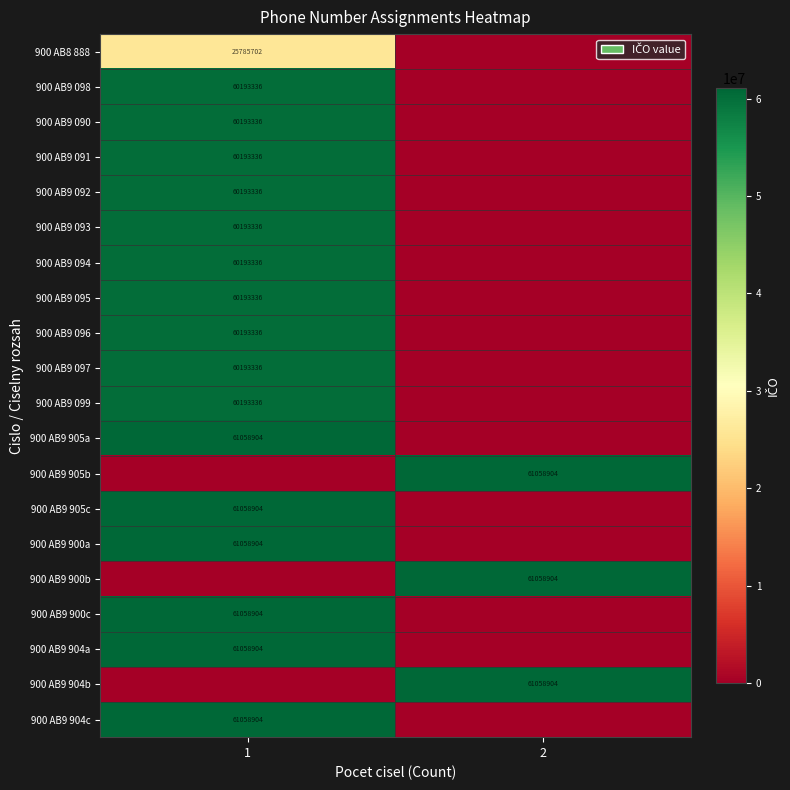

True or false: 900 AB9 095 has a value of 60193336 at 1.

True